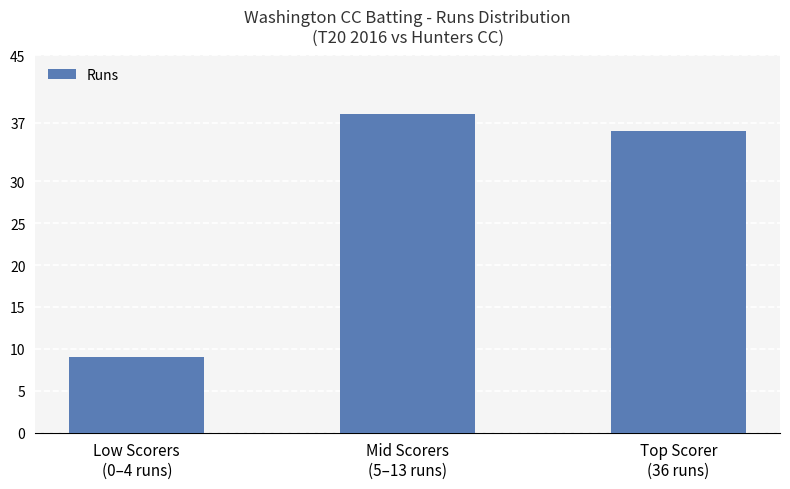

How many bars are there in total?

3